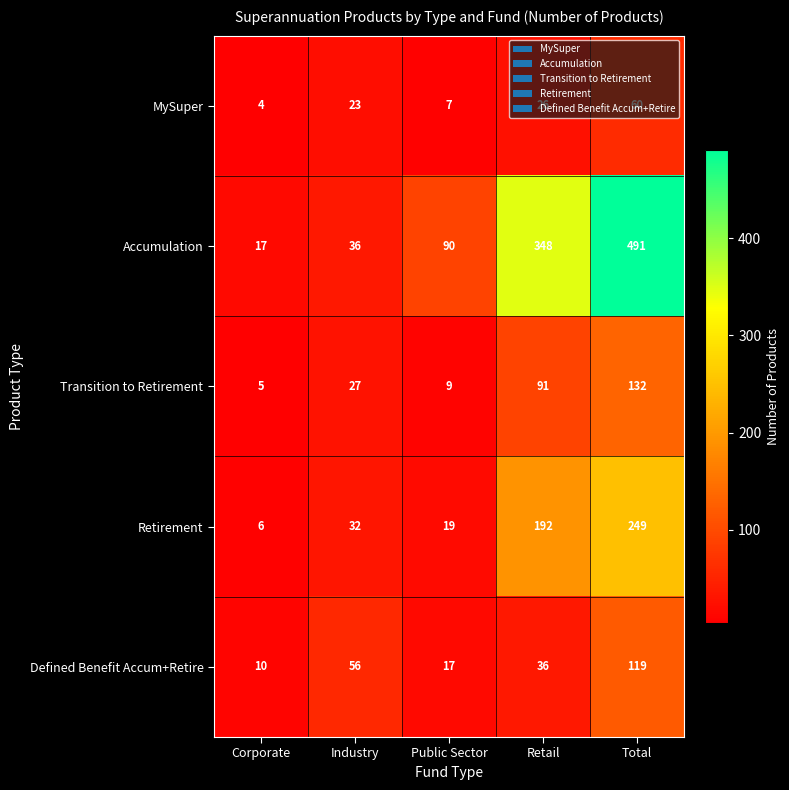

What is the difference between the second highest and minimum values in the Accumulation series?

331